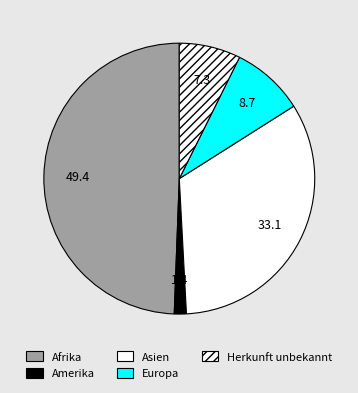

How many slices are in this pie chart?

5